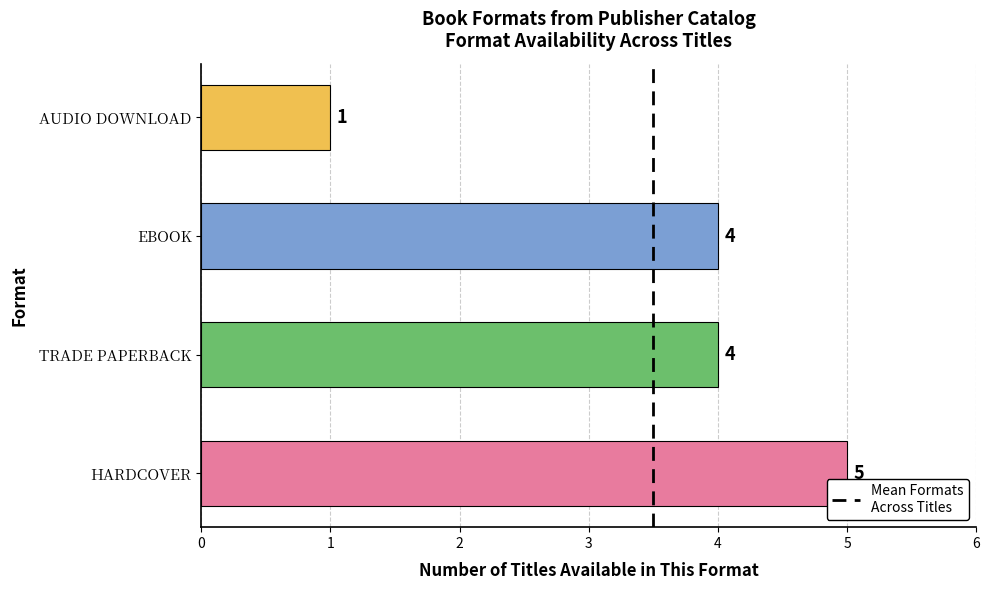

What is the change in value from EBOOK to AUDIO DOWNLOAD?

-3